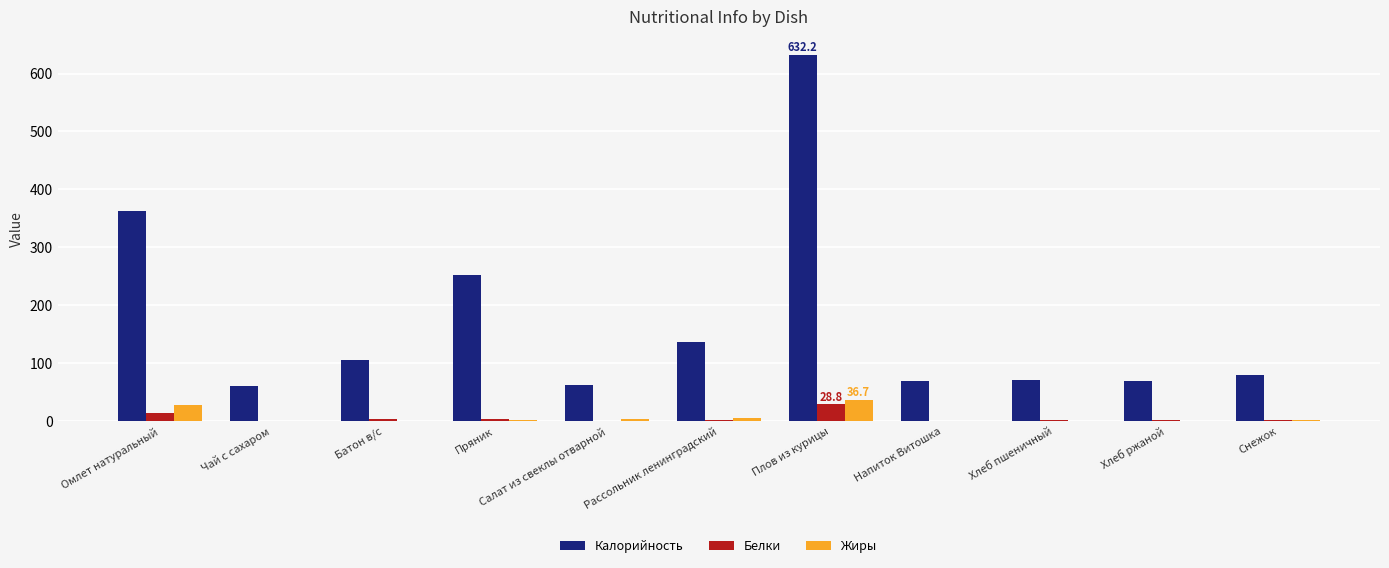

What is the sum of all Калорийность values?

1898.0